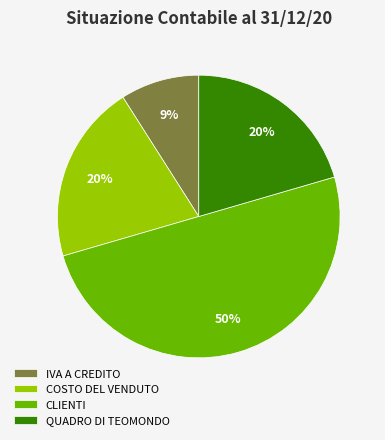

Do COSTO DEL VENDUTO and CLIENTI together represent more than half of the pie?

Yes